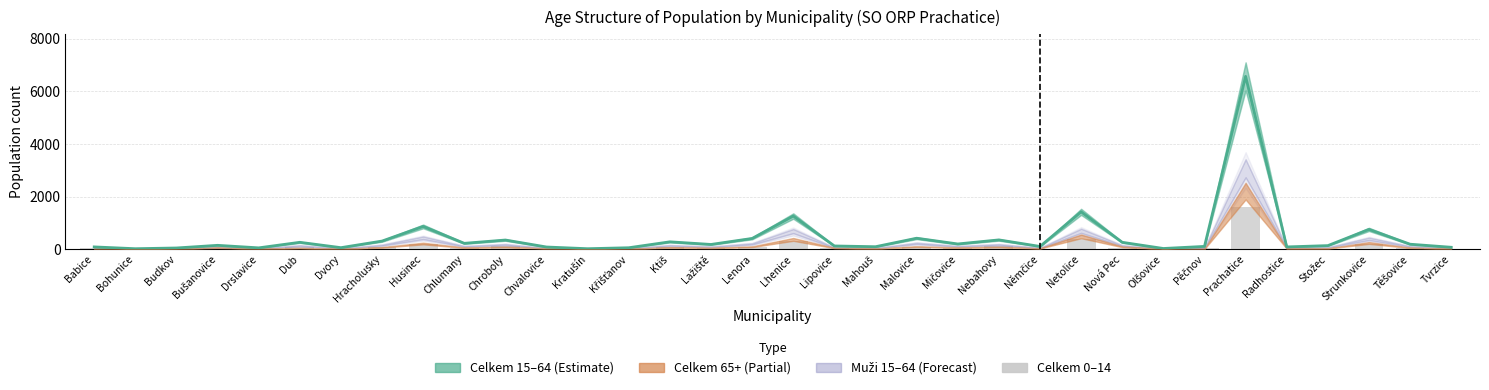

Rank the categories by value from highest to lowest.

Prachatice, Netolice, Lhenice, Husinec, Strunkovice, Nebahovy, Chroboly, Lenora, Malovice, Dub, Ktiš, Hracholusky, Mičovice, Chlumany, Lažiště, Nová Pec, Babice, Těšovice, Pěčnov, Bušanovice, Lipovice, Mahouš, Němčice, Stožec, Radhostice, Chvalovice, Dvory, Tvrzice, Budkov, Drslavice, Křišťanov, Olšovice, Bohunice, Kratušín